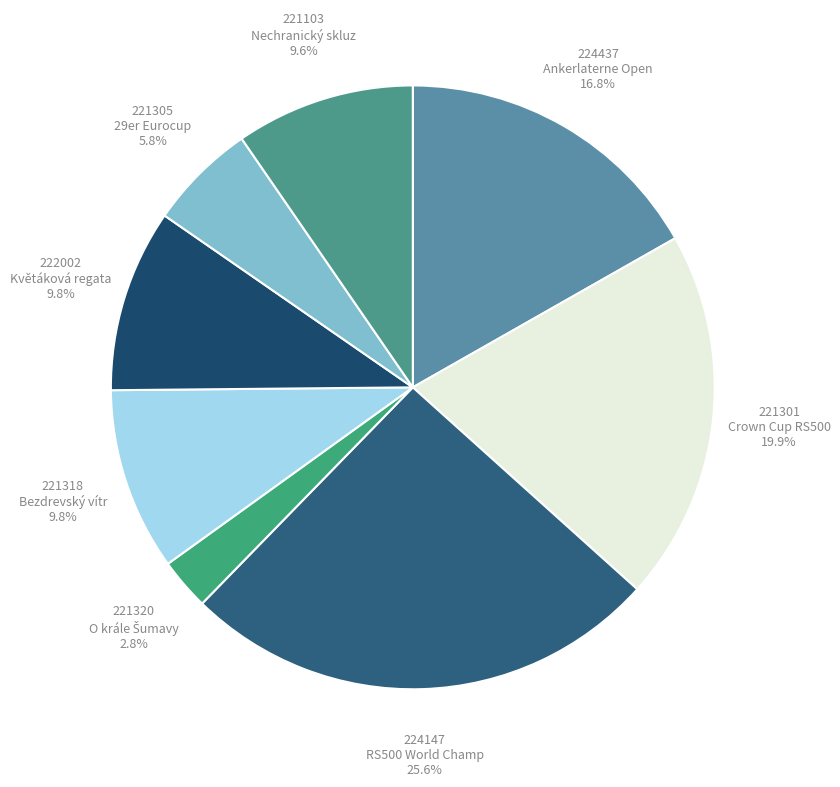

Combined, do 221320 and 221301 account for over 50%?

No